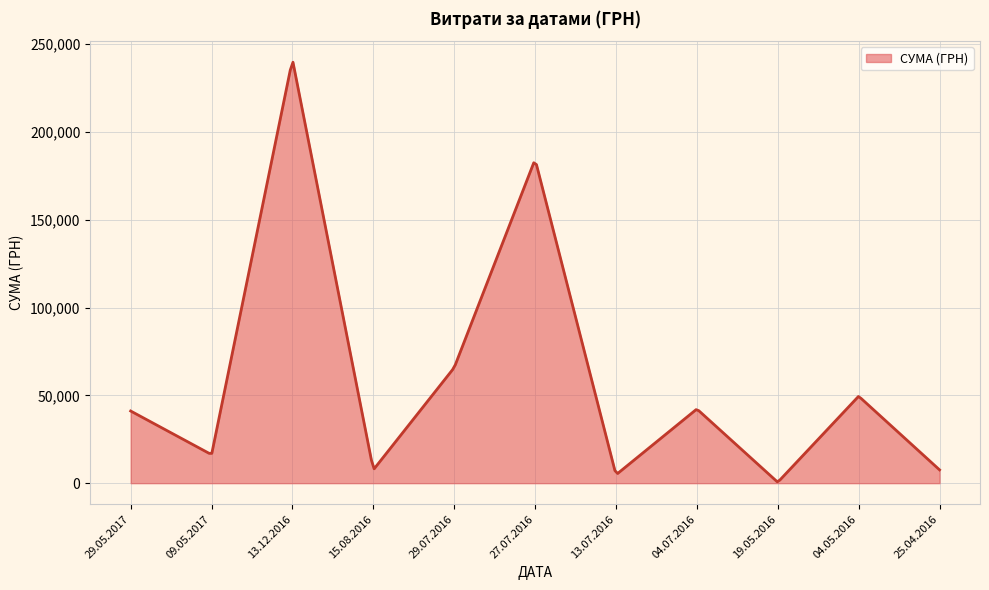

What is the greatest value displayed?

239695.1